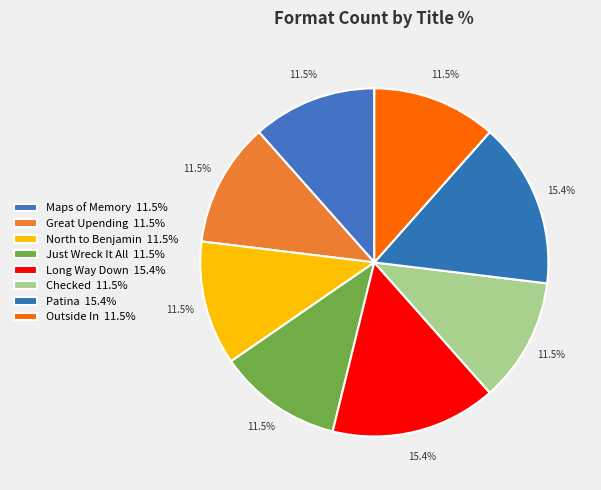

How many segments does this pie chart have?

8